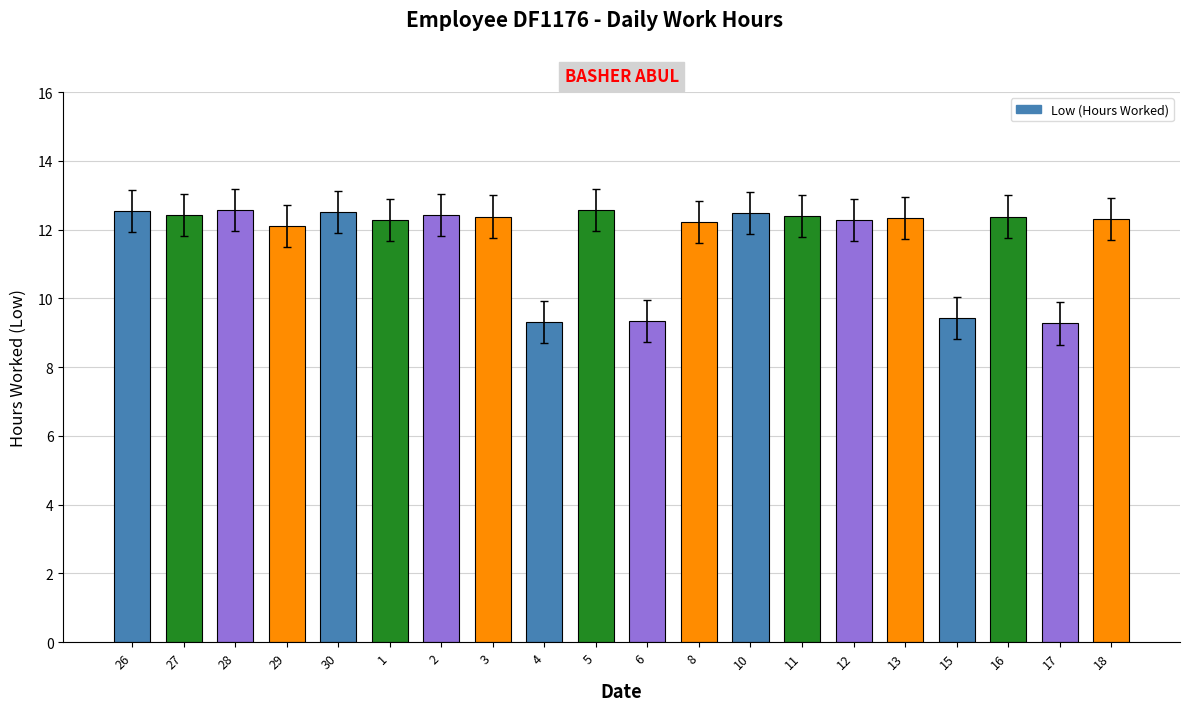

Count the number of categories in the chart.

20